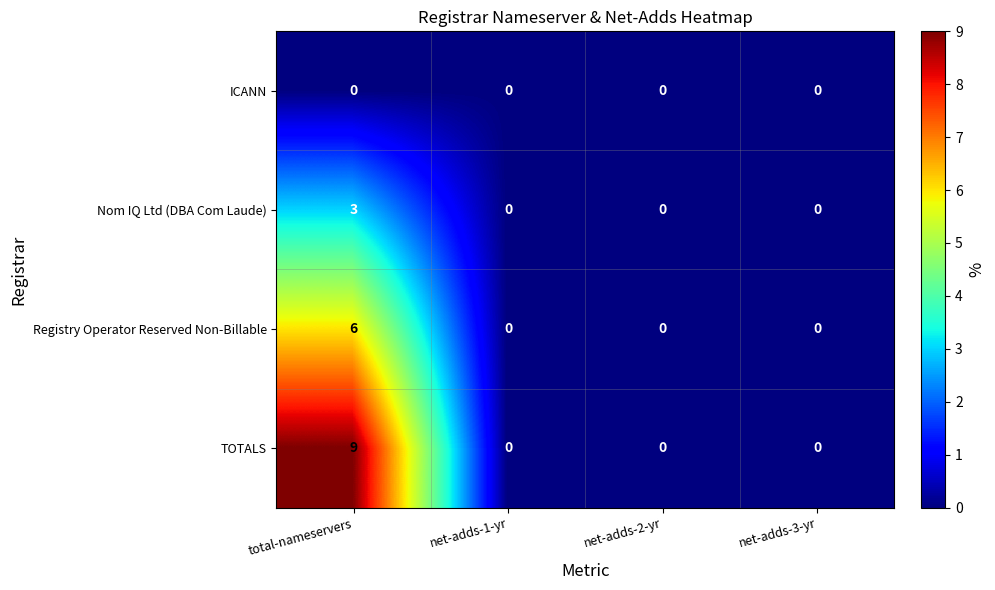

Which category has the highest value across all series?

total-nameservers